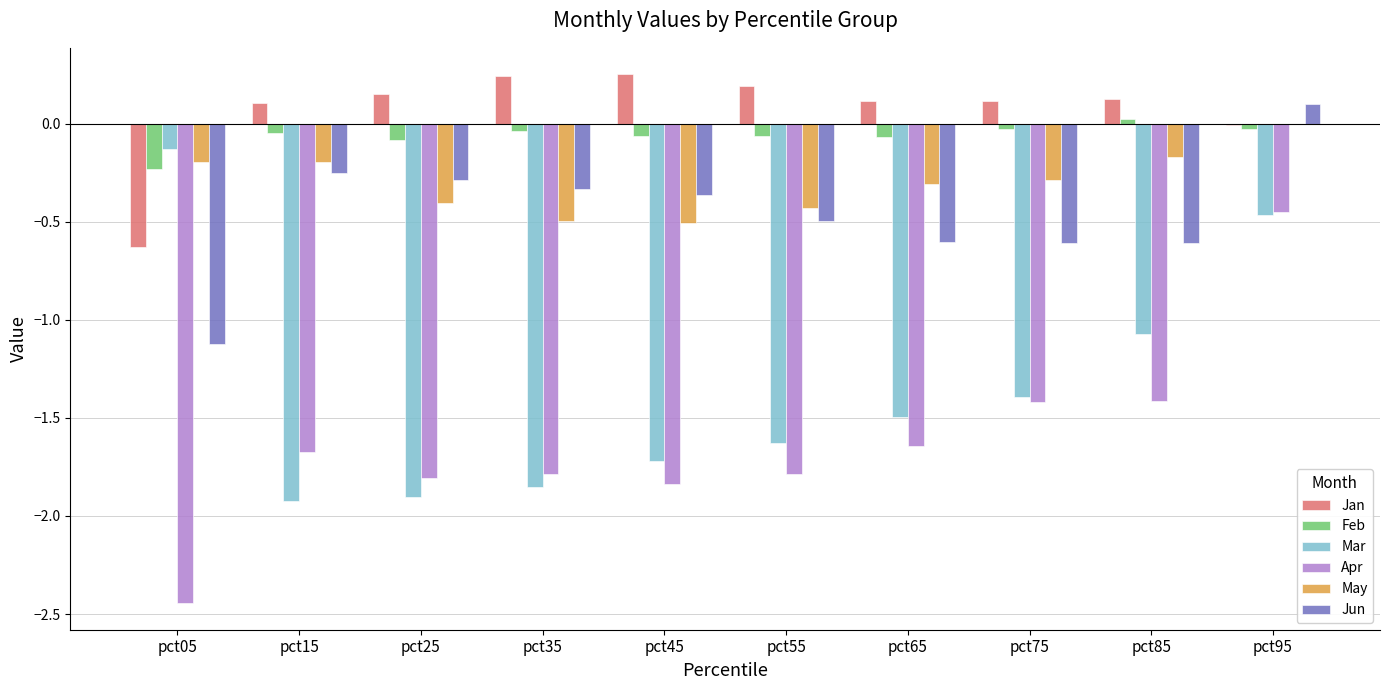

What is the sum of the Mar values at pct55 and pct25?

-3.5